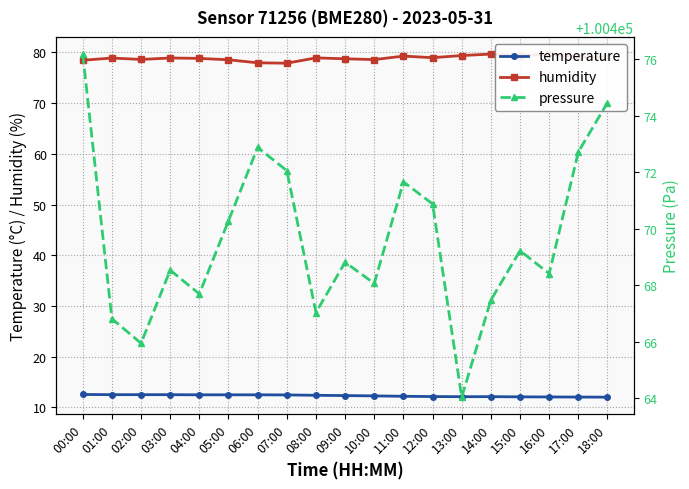

Reading left to right, what are all the values shown in this chart?

temperature: 00:00=12.5	01:00=12.5	02:00=12.5	03:00=12.5	04:00=12.5	05:00=12.5	06:00=12.5	07:00=12.4	08:00=12.4	09:00=12.3	10:00=12.3	11:00=12.2	12:00=12.1	13:00=12.1	14:00=12.1	15:00=12.1	16:00=12.1	17:00=12.0	18:00=12.0
humidity: 00:00=78.5	01:00=78.9	02:00=78.6	03:00=78.9	04:00=78.8	05:00=78.5	06:00=78.0	07:00=77.9	08:00=78.9	09:00=78.7	10:00=78.6	11:00=79.3	12:00=79.0	13:00=79.4	14:00=79.7	15:00=79.4	16:00=79.6	17:00=79.1	18:00=79.1
pressure: 00:00=100476.2	01:00=100466.8	02:00=100465.9	03:00=100468.5	04:00=100467.7	05:00=100470.3	06:00=100472.9	07:00=100472.1	08:00=100467.0	09:00=100468.8	10:00=100468.1	11:00=100471.7	12:00=100470.9	13:00=100464.0	14:00=100467.5	15:00=100469.2	16:00=100468.4	17:00=100472.7	18:00=100474.5